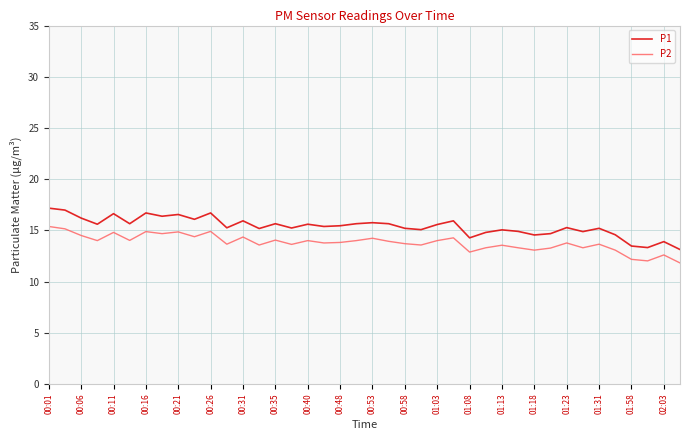

True or false: P2 and P1 cross at least once.

False